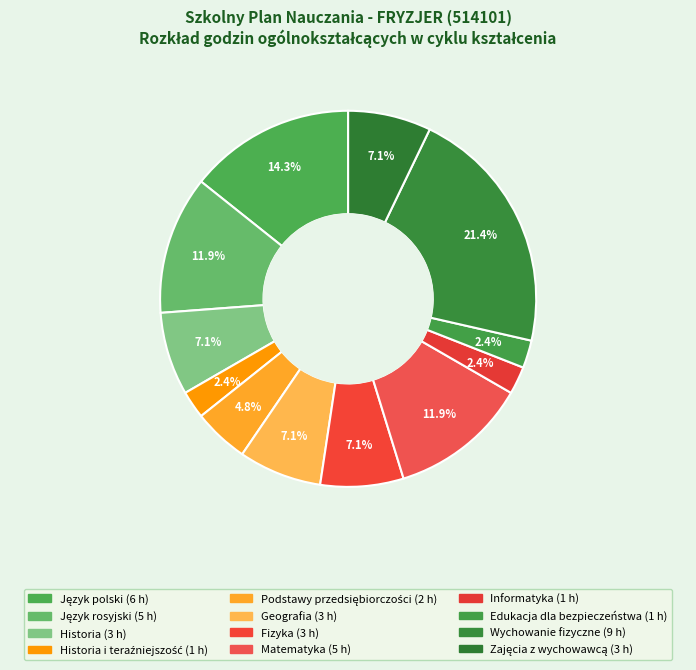

Is there a majority slice in this chart?

No